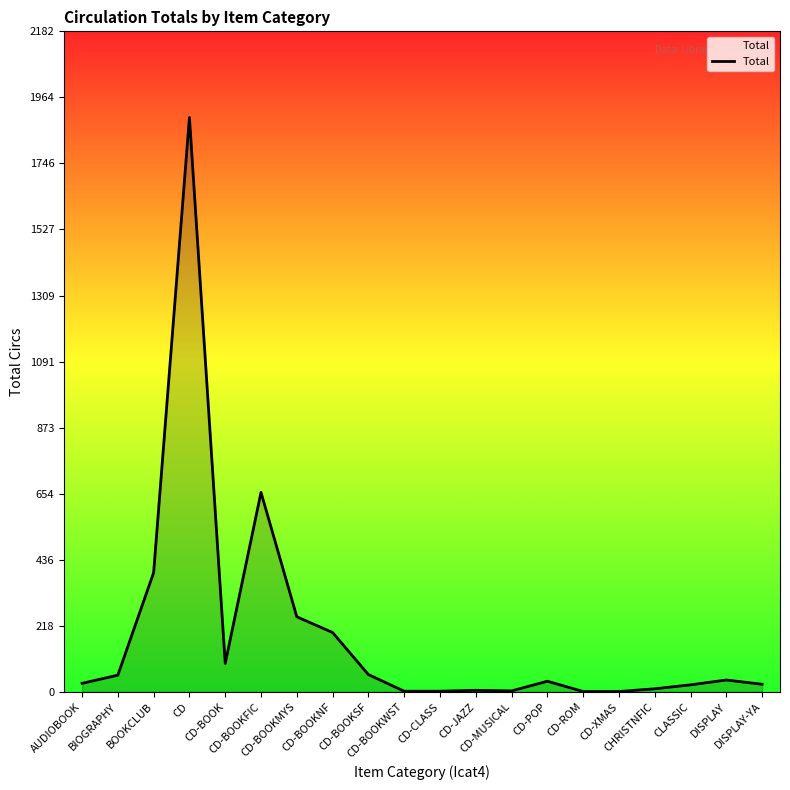

Between CD-POP and CD-ROM, which is larger?

CD-POP